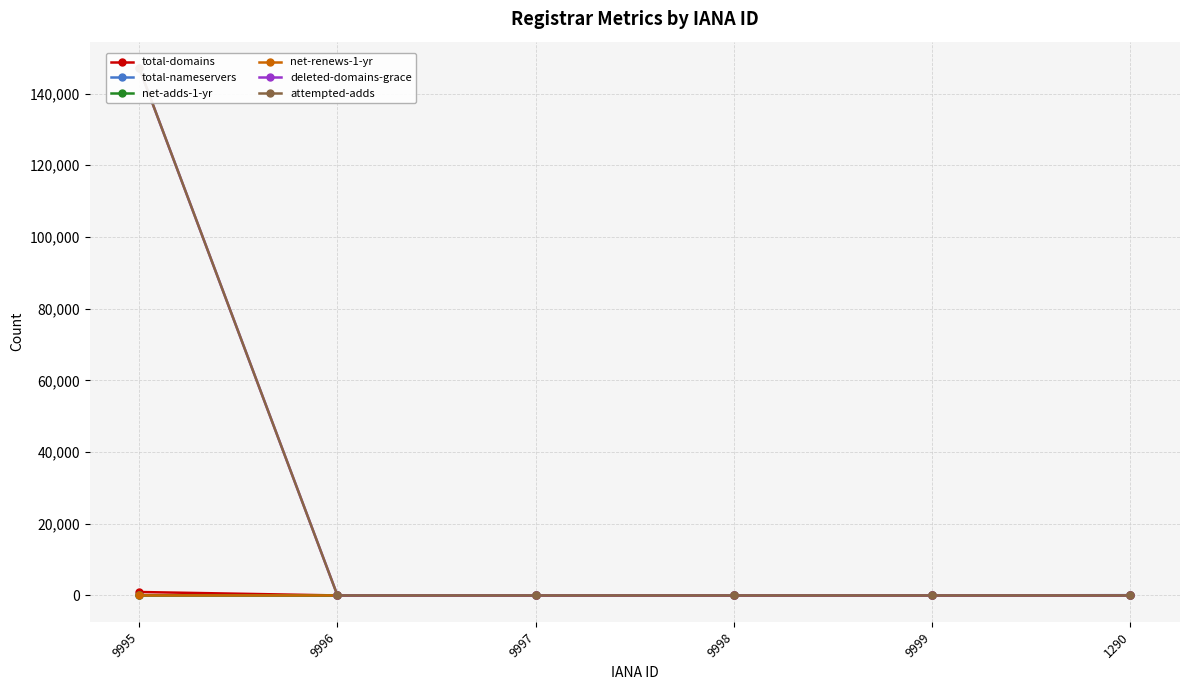

What is the sum of the total-domains values at 9998 and 9997?

1